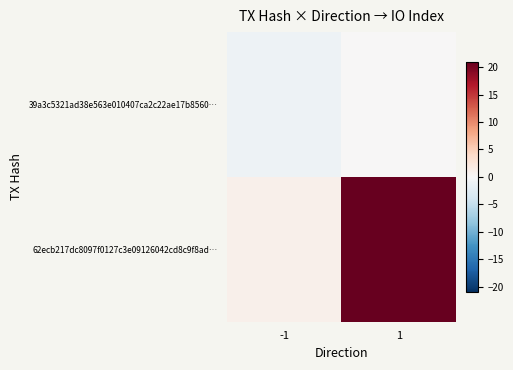

Reading right to left, list all the values displayed in this chart.

39a3c5321ad38e563e010407ca2c22ae17b8560…: 1=0	-1=-1
62ecb217dc8097f0127c3e09126042cd8c9f8ad…: 1=21	-1=1